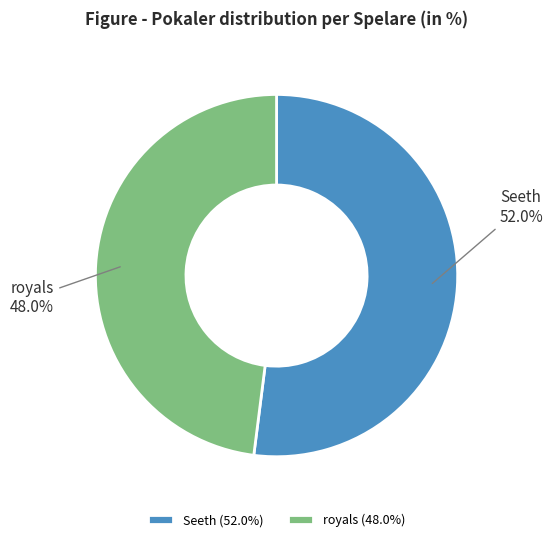

Is there any slice that represents more than half of the pie?

Yes